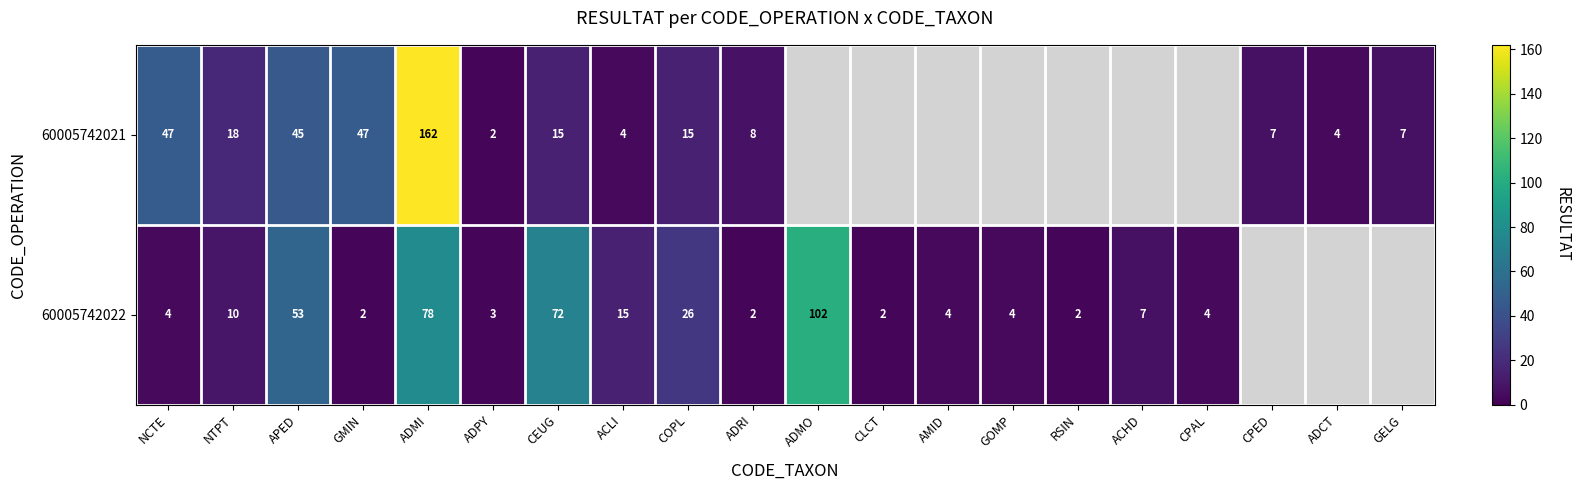

Which has a higher value, ACLI or ADPY?

ACLI